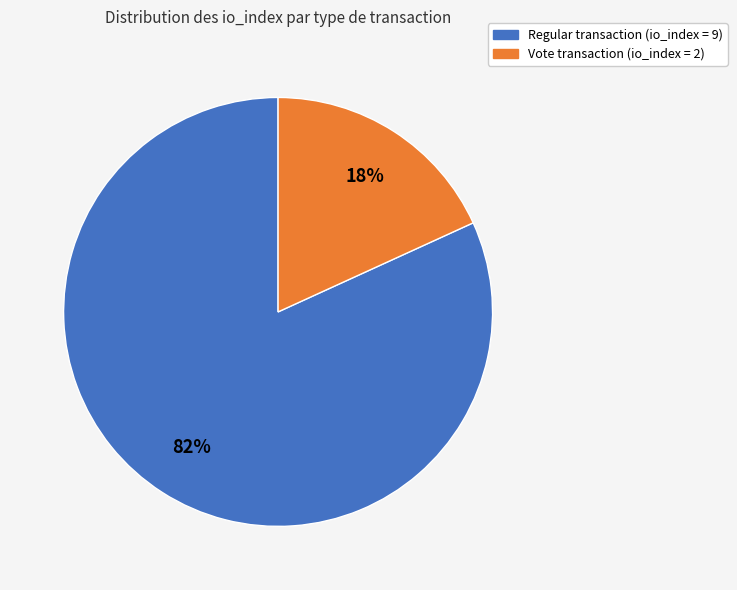

Is there any slice that represents more than half of the pie?

Yes